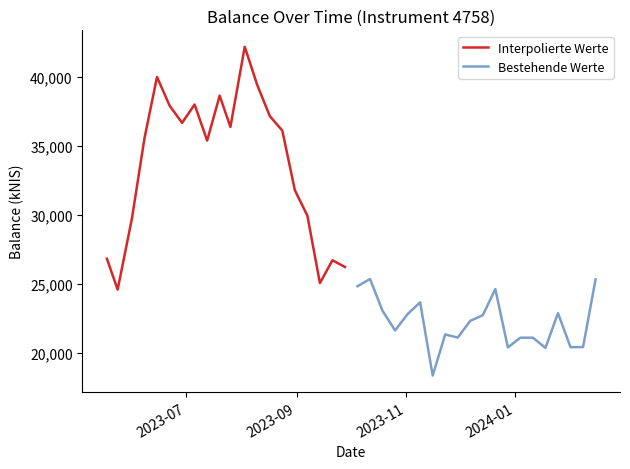

What is the maximum value shown in the chart?

42216.0